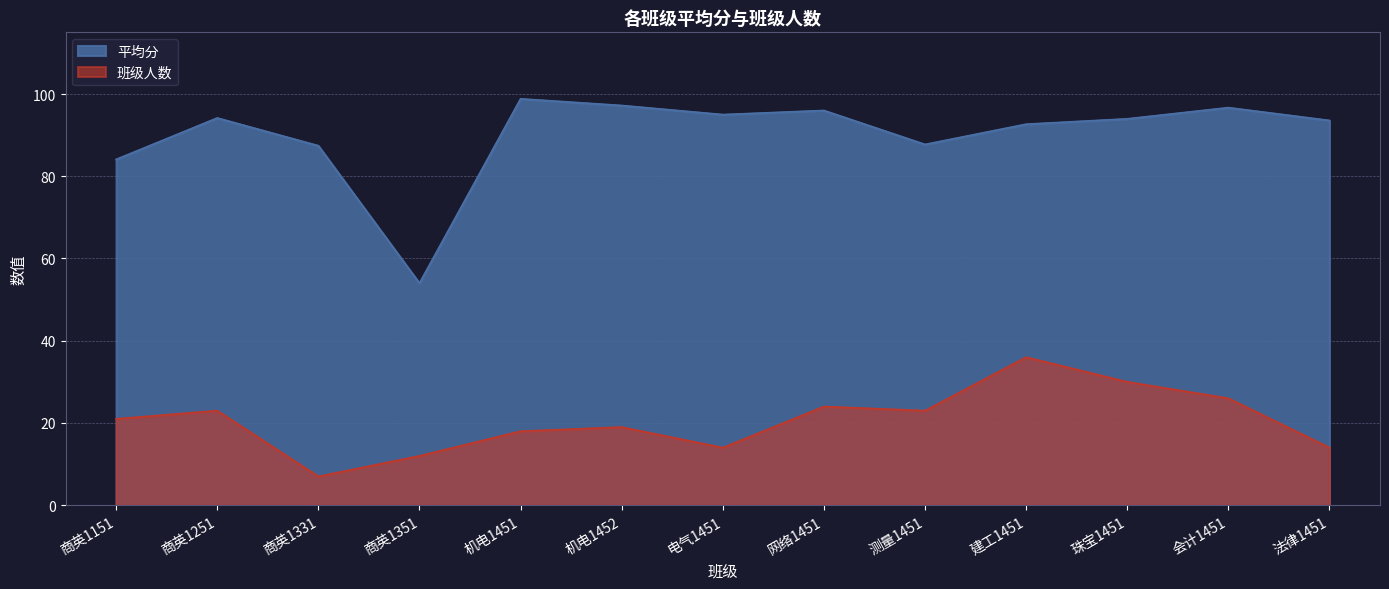

What is the total value across all series at 机电1451?

116.8